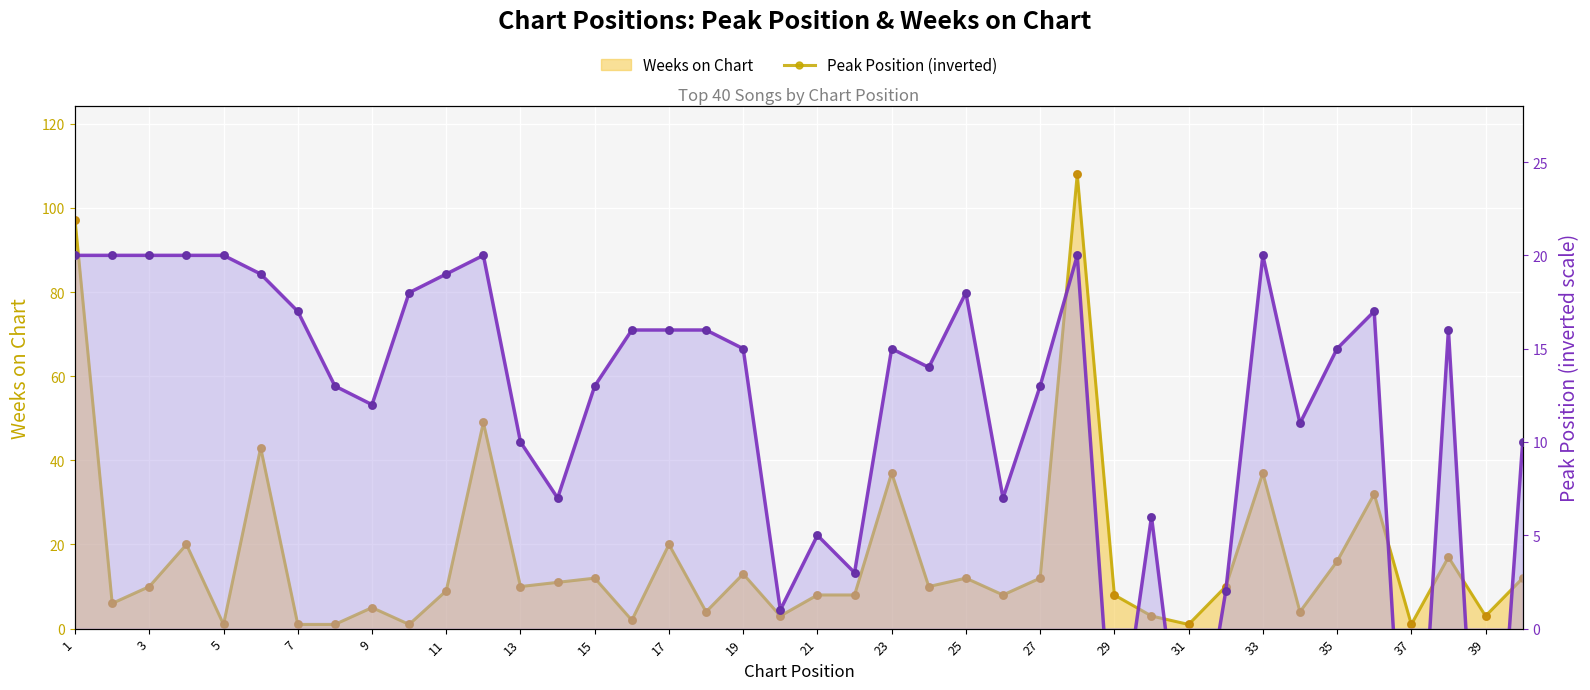

Which series has the widest spread of Y values?

Weeks on Chart